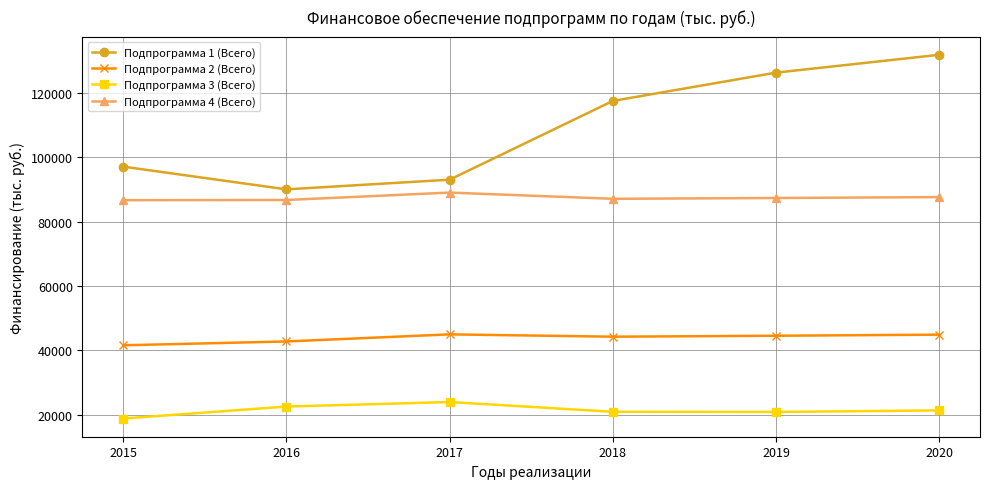

How many data points in Подпрограмма 2 (Всего) are less than 44576?

3